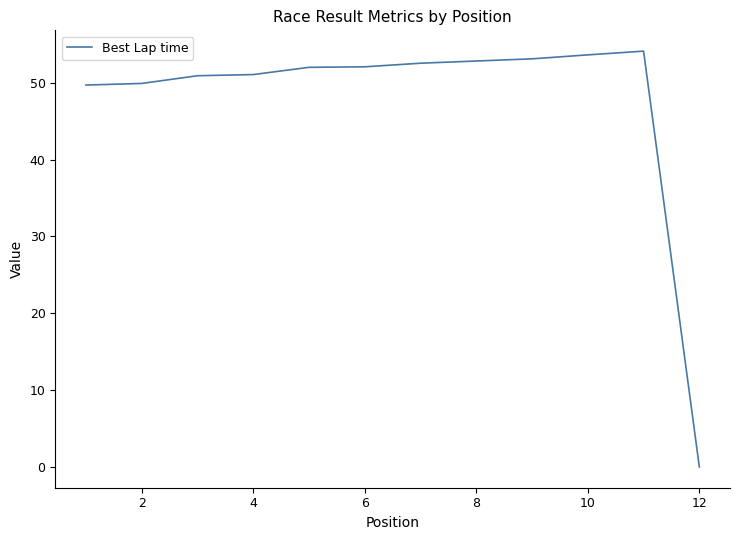

What is the difference between the maximum and minimum values?

54.1